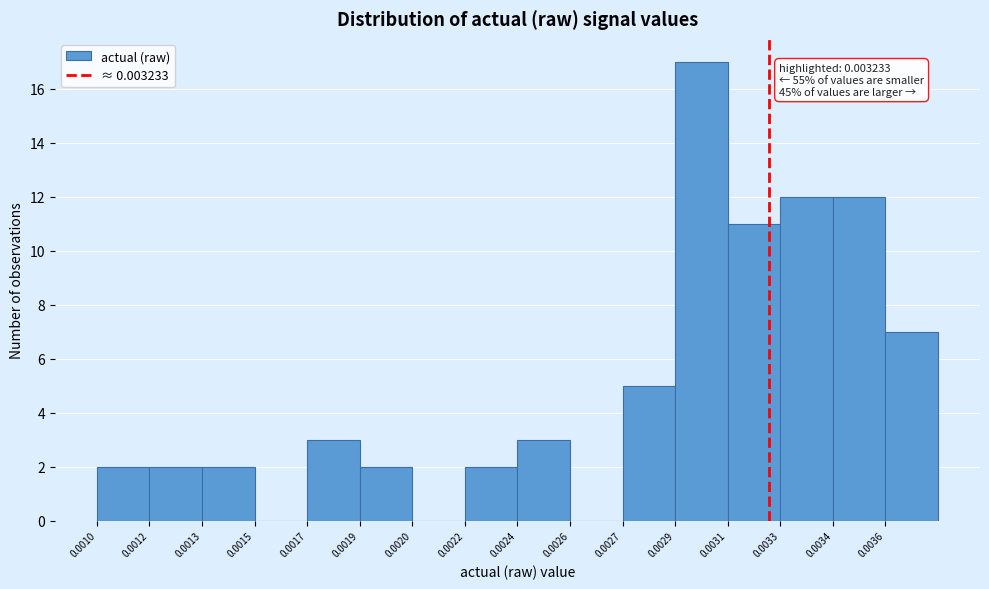

Reading right to left, transcribe all the data shown in this chart.

0.0036=7	0.0034=12	0.0033=12	0.0031=11	0.0029=17	0.0027=5	0.0026=0	0.0024=3	0.0022=2	0.0020=0	0.0019=2	0.0017=3	0.0015=0	0.0013=2	0.0012=2	0.0010=2